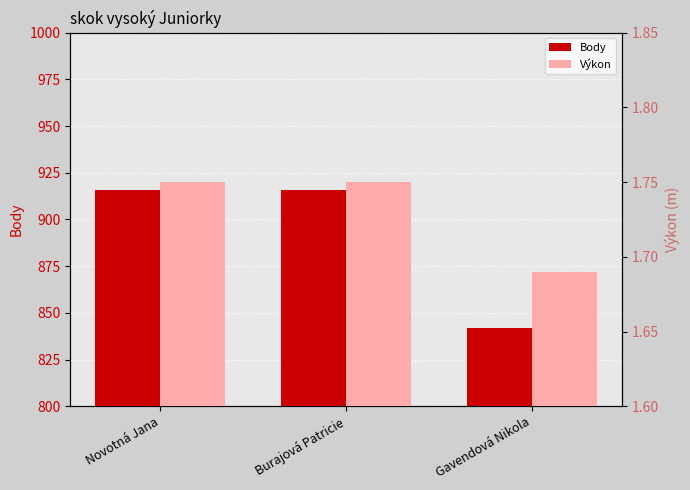

What value does the Výkon series have at Burajová Patricie?

1.8